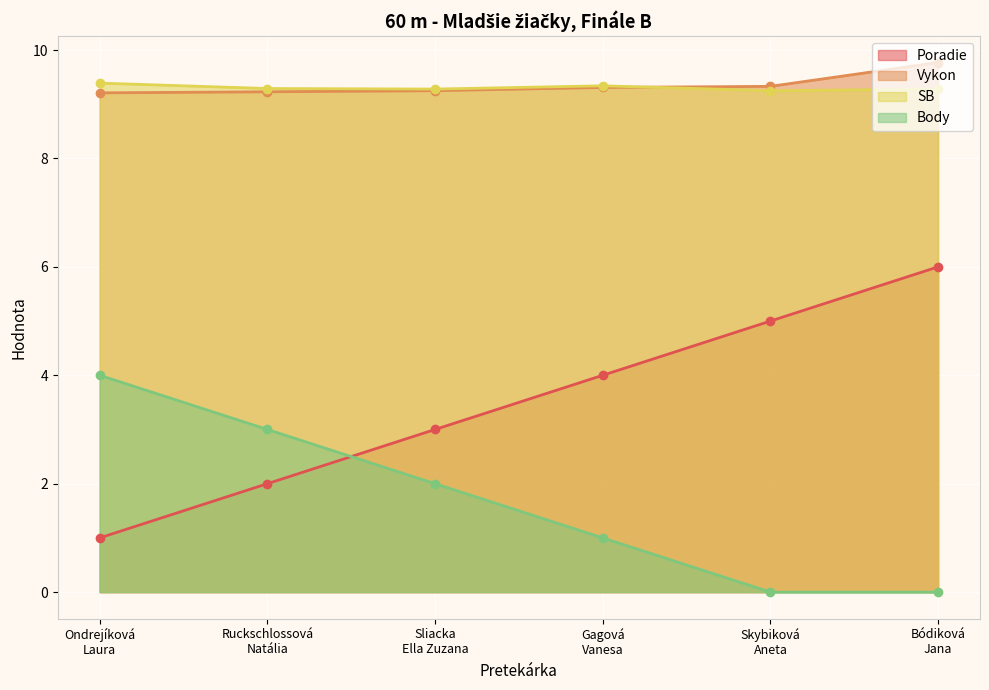

True or false: SB has more than 2 interior local peaks.

False